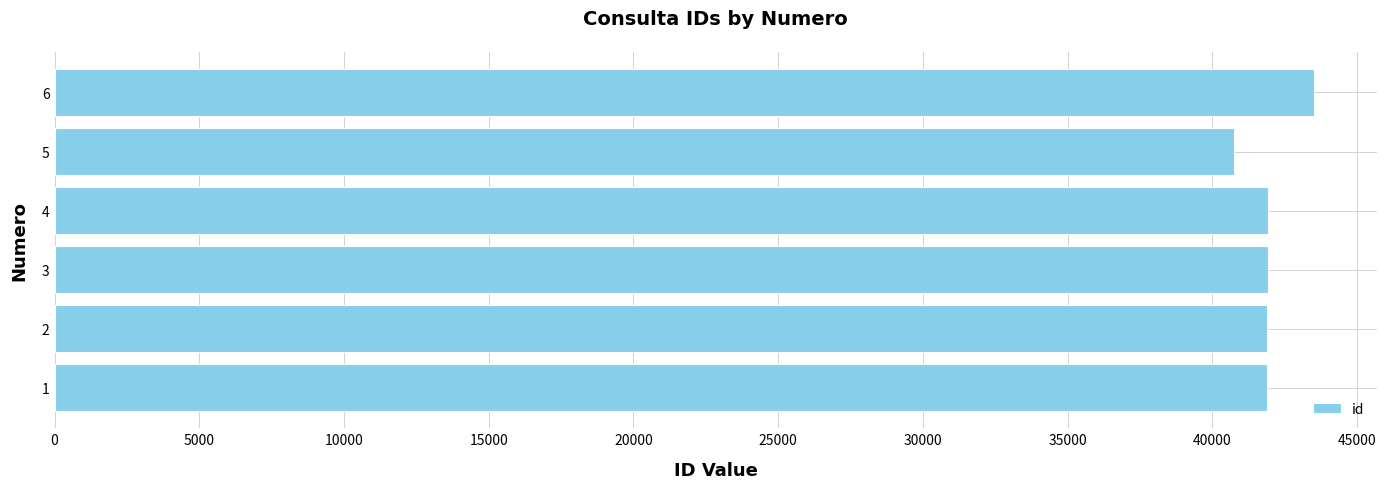

How many bars are there in total?

6